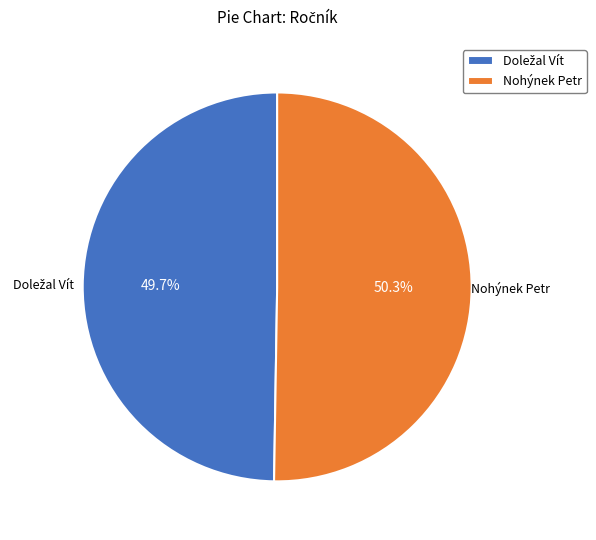

Which slice represents more than half of the pie?

Nohýnek Petr